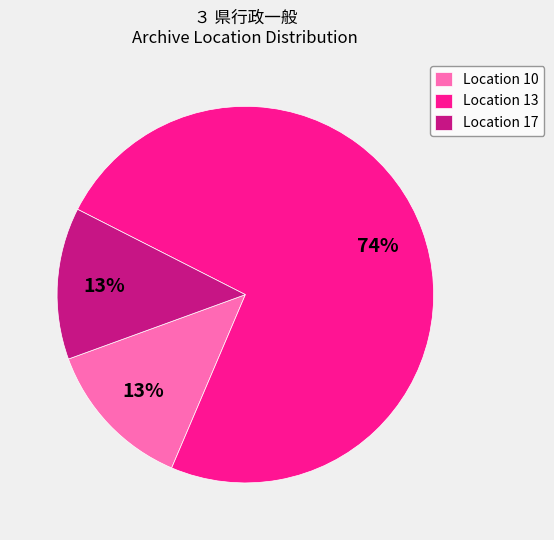

Count the number of slices in the pie.

3